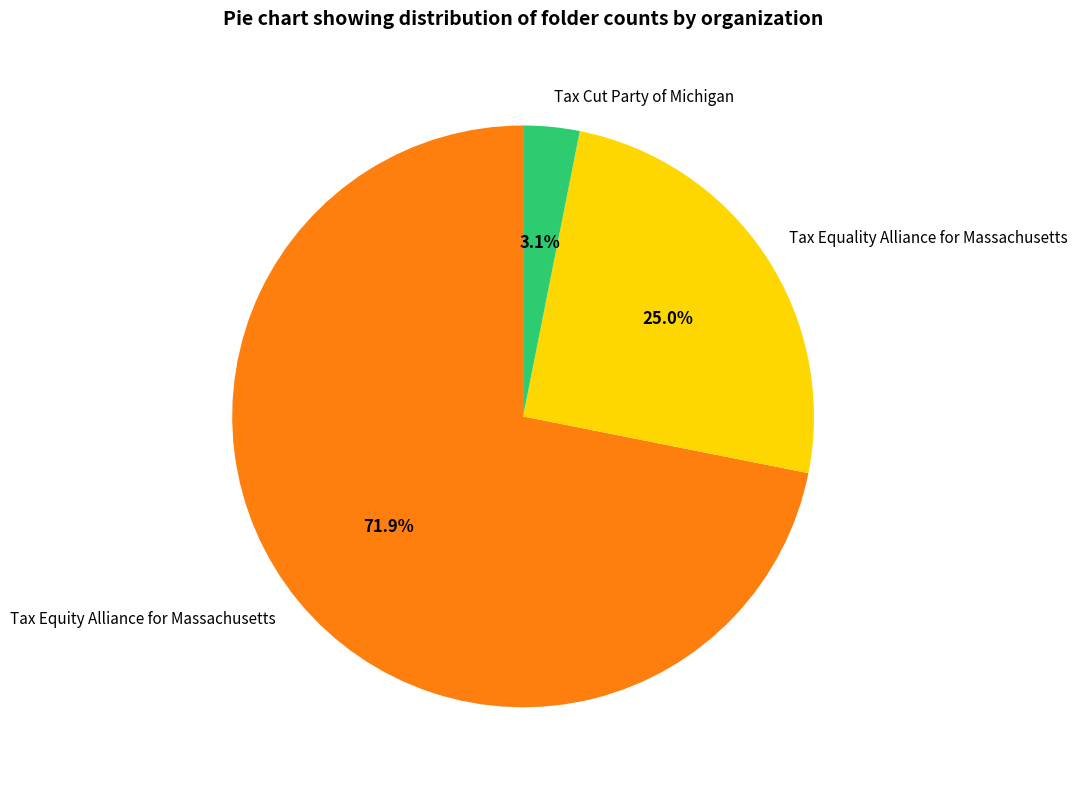

Which category has the smallest portion of the pie?

Tax Cut Party of Michigan